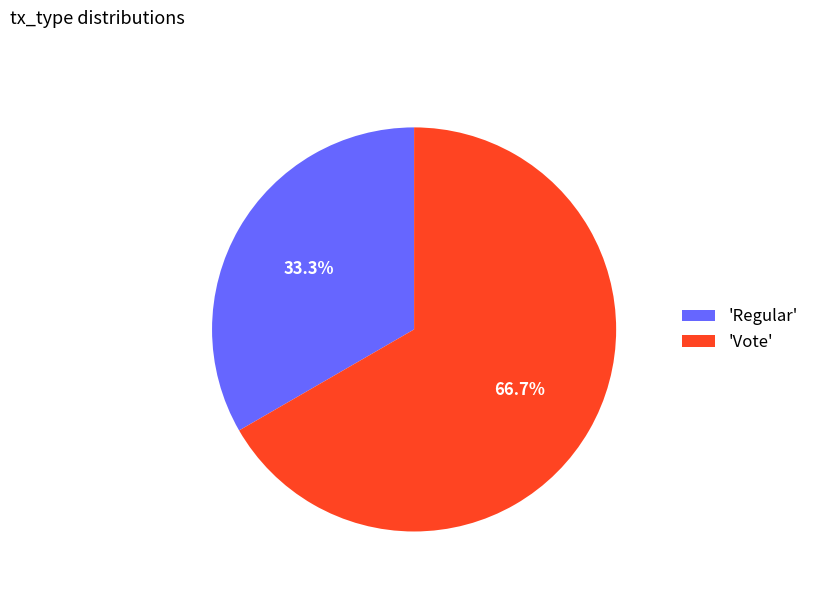

How much of the chart is everything except 'Vote'?

33.3%